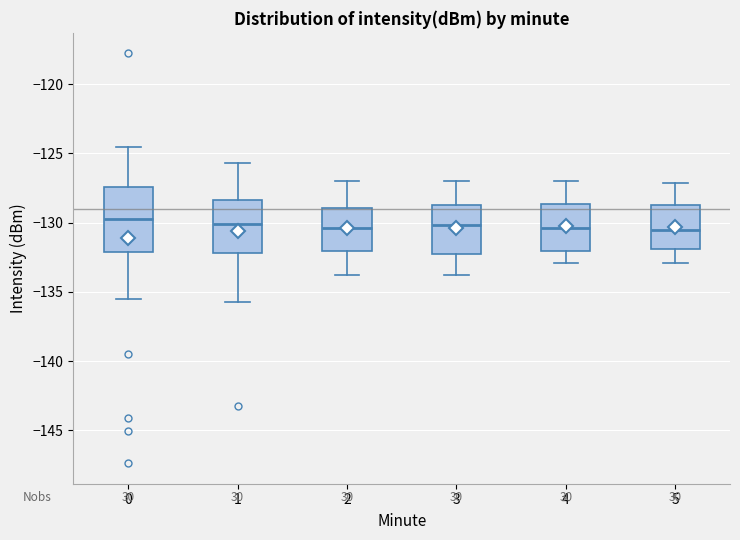

Reading left to right, read every box against the y-axis: the position of its median line, the range the box covers, and the ends of its whiskers. The values are not printed on the chart, so give them approximately, as read against the axis.

0: median -130.0, box -132.0 to -127.5, whiskers -135.5 to -124.5
1: median -130.0, box -132.0 to -128.5, whiskers -135.5 to -125.5
2: median -130.5, box -132.0 to -129.0, whiskers -134.0 to -127.0
3: median -130.0, box -132.5 to -128.5, whiskers -134.0 to -127.0
4: median -130.5, box -132.0 to -128.5, whiskers -133.0 to -127.0
5: median -130.5, box -132.0 to -129.0, whiskers -133.0 to -127.0